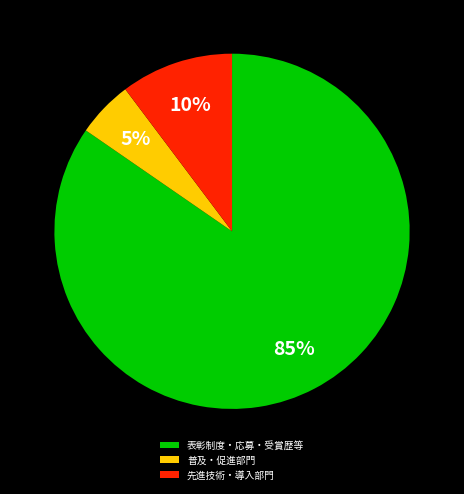

Between 先進技術・導入部門 and 普及・促進部門, which is larger?

先進技術・導入部門